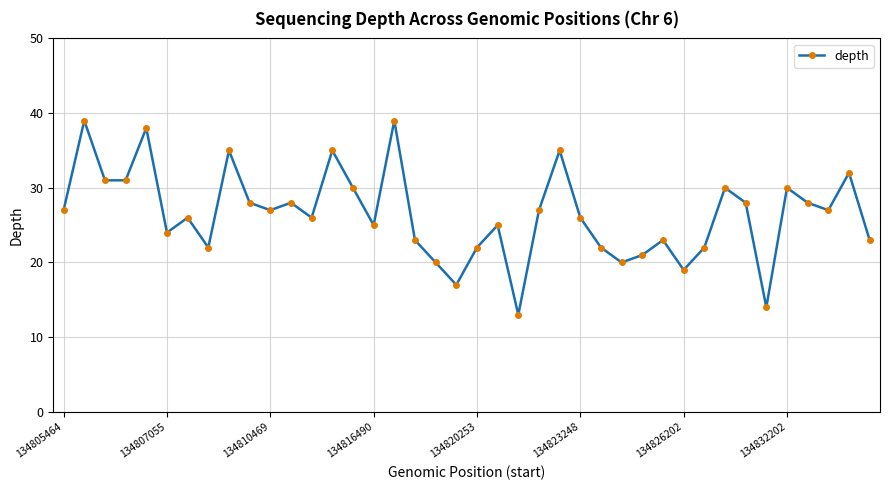

What is the difference between the maximum and minimum values?

26